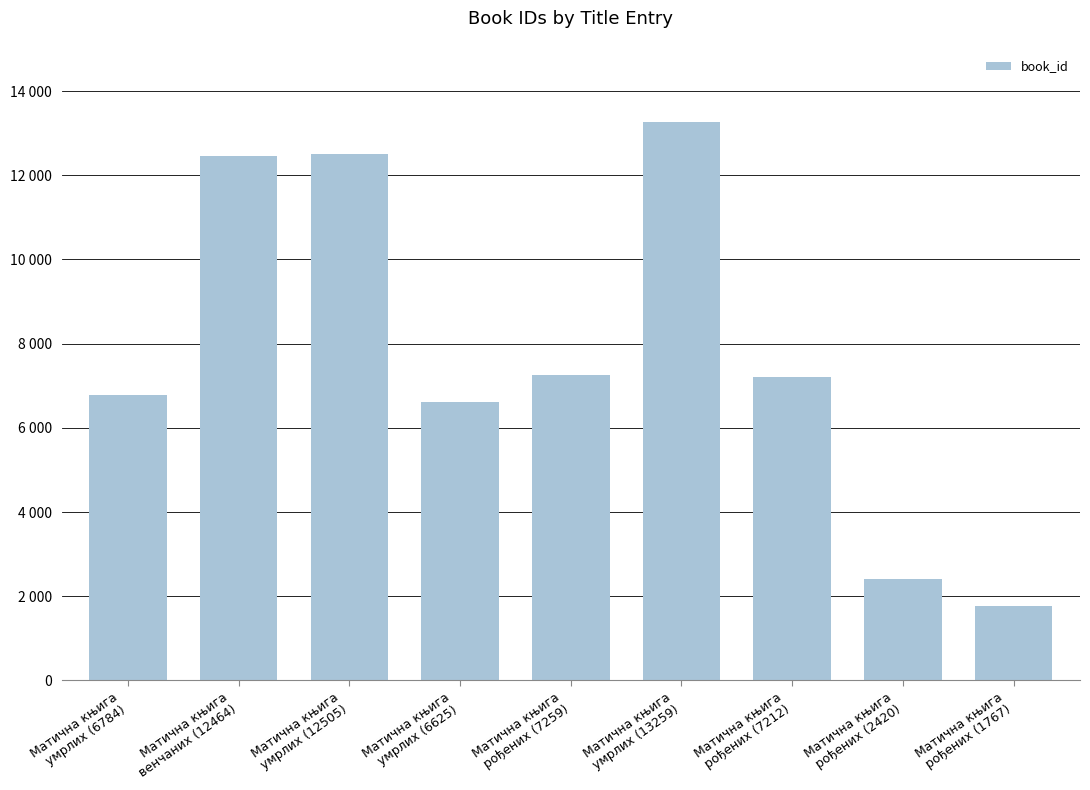

Approximately how many times larger is the value at Матична књига
рођених (2420) compared to Матична књига
рођених (1767)?

1.4